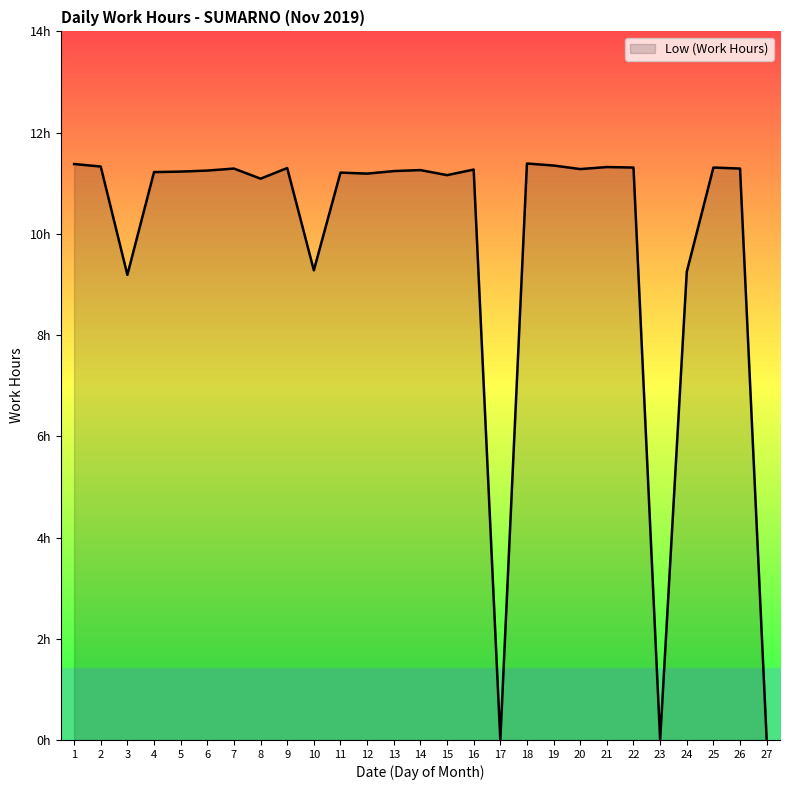

What is the difference between the maximum and minimum values?

11.4